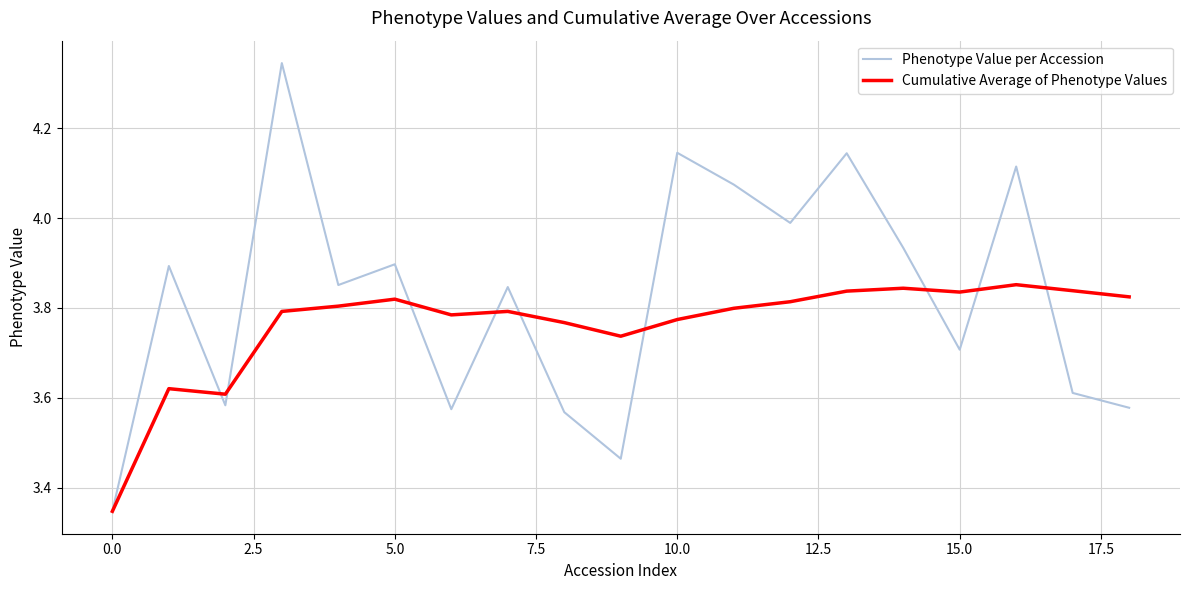

Which series has the widest spread of values?

Phenotype Value per Accession